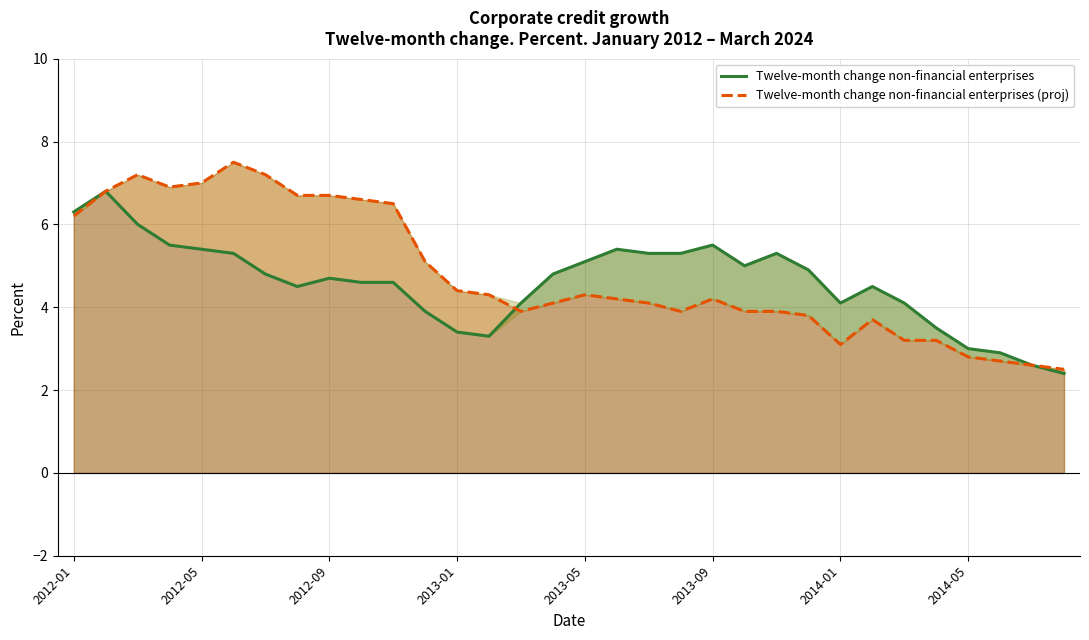

Reading right to left, what are all the values shown in this chart?

Twelve-month change non-financial enterprises: 2.4	2.6	2.9	3.0	3.5	4.1	4.5	4.1	4.9	5.3	5.0	5.5	5.3	5.3	5.4	5.1	4.8	4.1	3.3	3.4	3.9	4.6	4.6	4.7	4.5	4.8	5.3	5.4	5.5	6.0	6.8	6.3
Twelve-month change non-financial enterprises (proj): 2.5	2.6	2.7	2.8	3.2	3.2	3.7	3.1	3.8	3.9	3.9	4.2	3.9	4.1	4.2	4.3	4.1	3.9	4.3	4.4	5.1	6.5	6.6	6.7	6.7	7.2	7.5	7.0	6.9	7.2	6.8	6.2